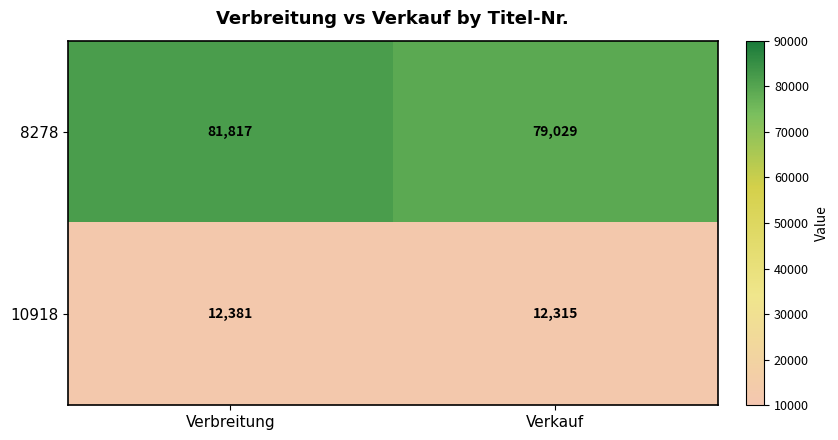

How many categories are shown in the chart?

2